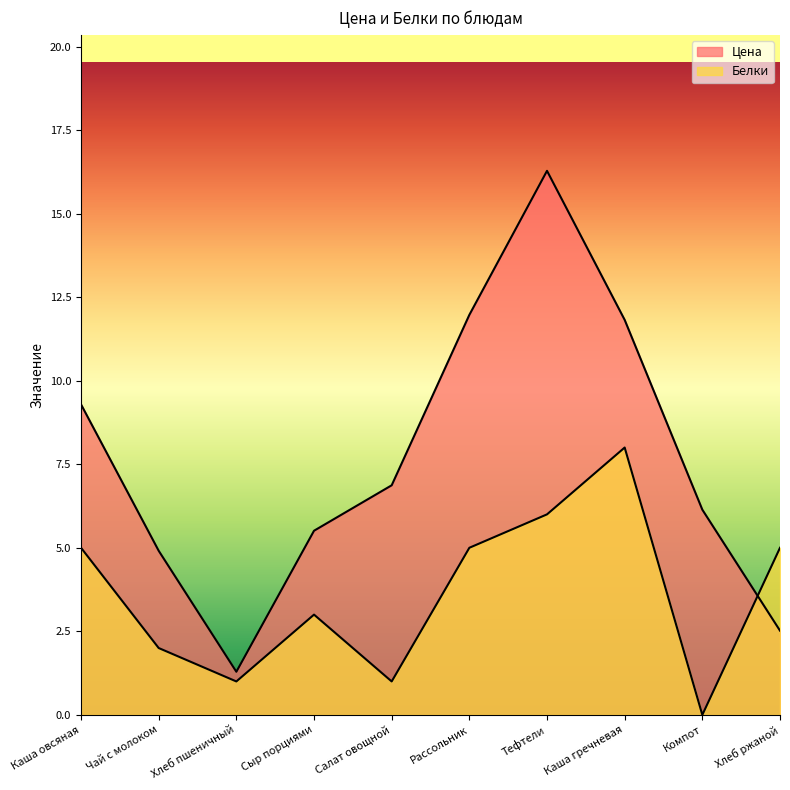

List the series in order of their peak value, highest first.

Цена, Белки